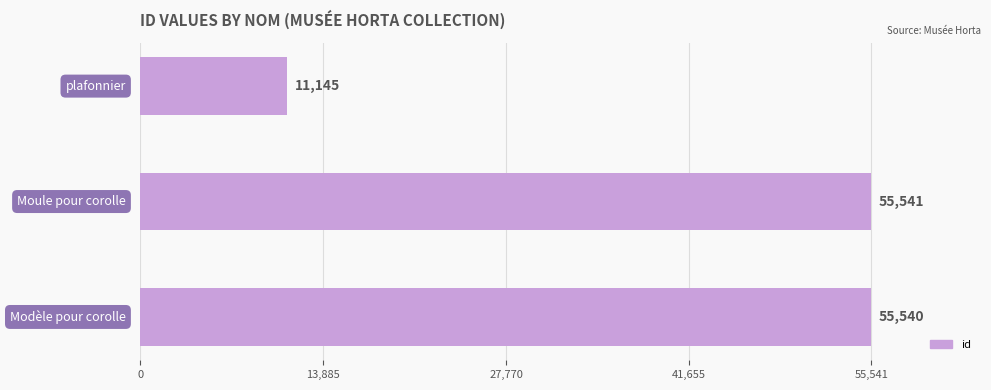

What is the smallest value displayed?

11145